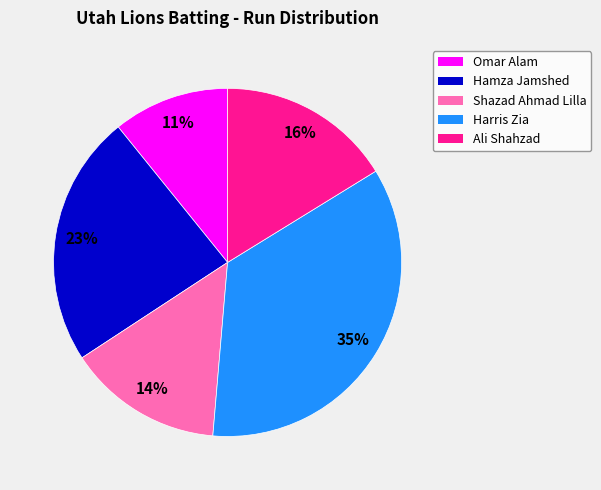

Combined, do Hamza Jamshed and Ali Shahzad account for over 50%?

No